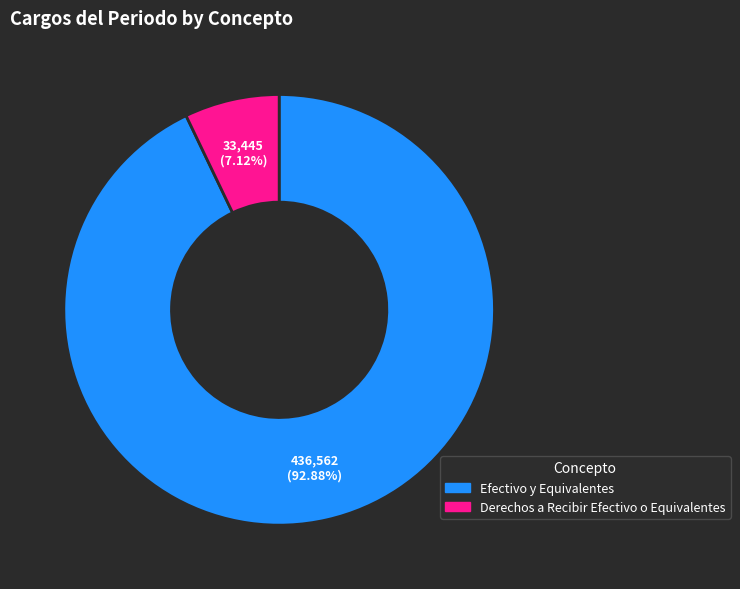

Is there any slice that represents more than half of the pie?

Yes